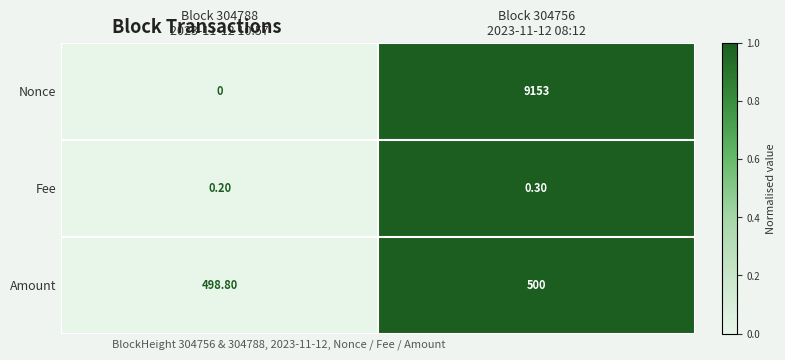

Between Block 304788
2023-11-12 10:57 and Block 304756
2023-11-12 08:12, which series saw the biggest shift?

Nonce